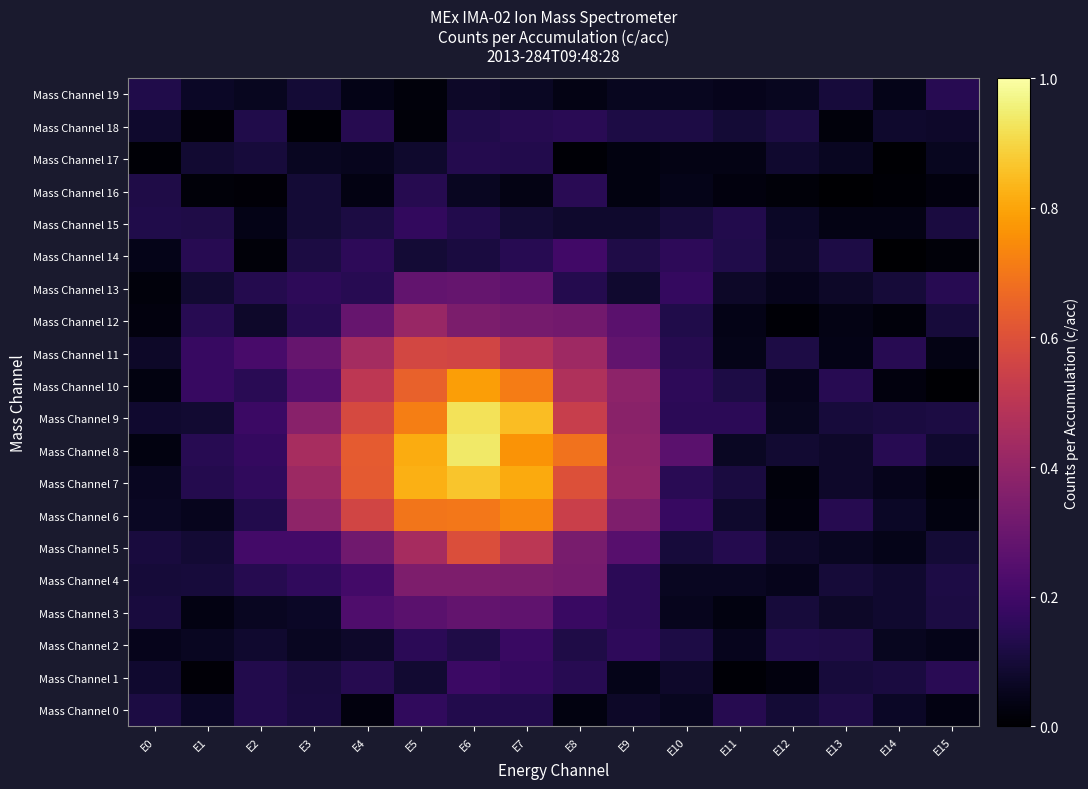

What is the total value across all series at E14?

1.3